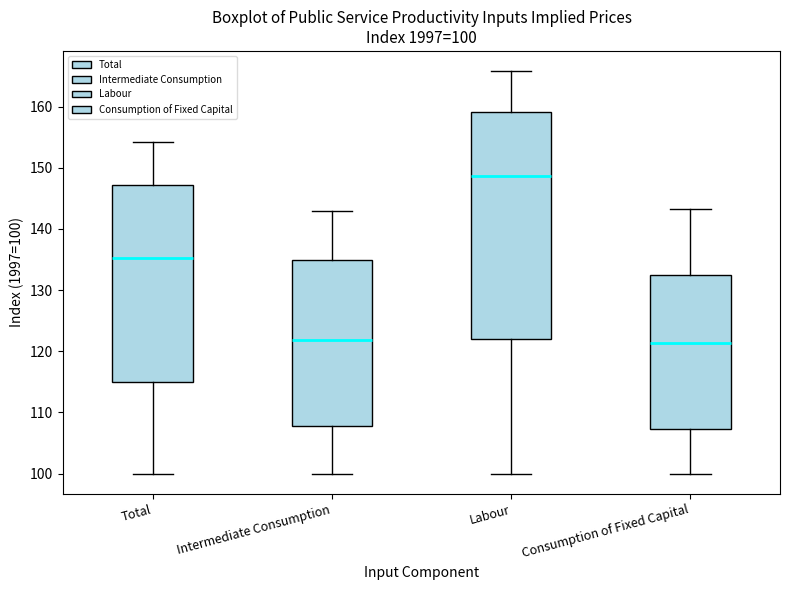

Which box is the tallest, from its lower edge to its upper edge?

Labour